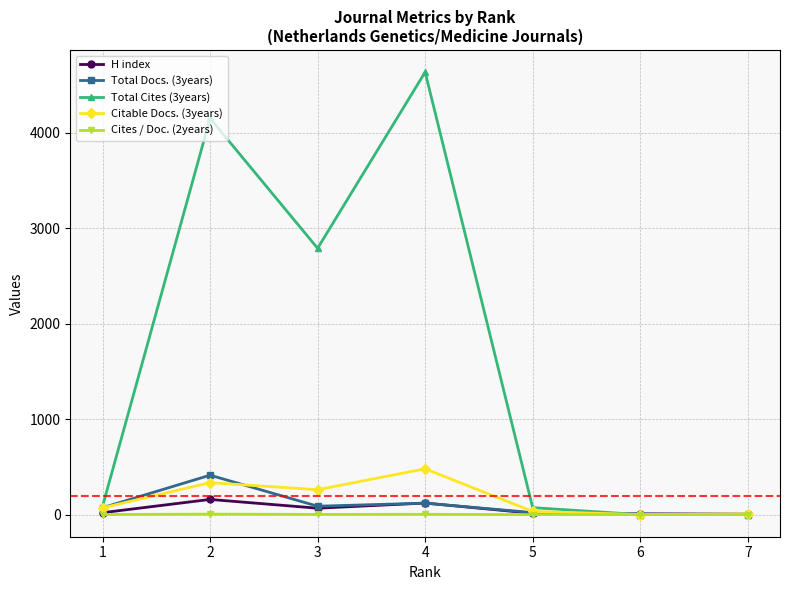

Which series has the largest total across all categories?

Total Cites (3years)